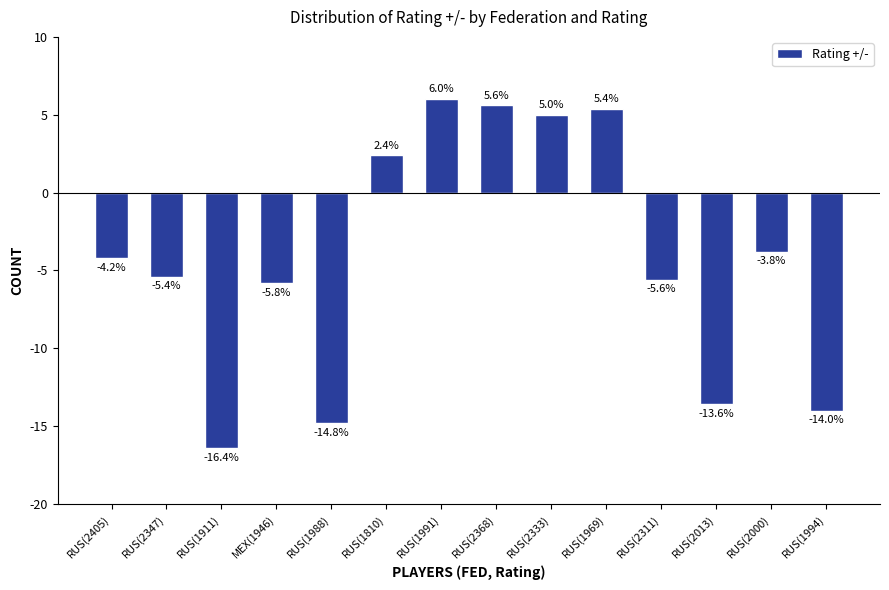

Rank the categories by value from highest to lowest.

RUS(1991), RUS(2368), RUS(1969), RUS(2333), RUS(1810), RUS(2000), RUS(2405), RUS(2347), RUS(2311), MEX(1946), RUS(2013), RUS(1994), RUS(1988), RUS(1911)